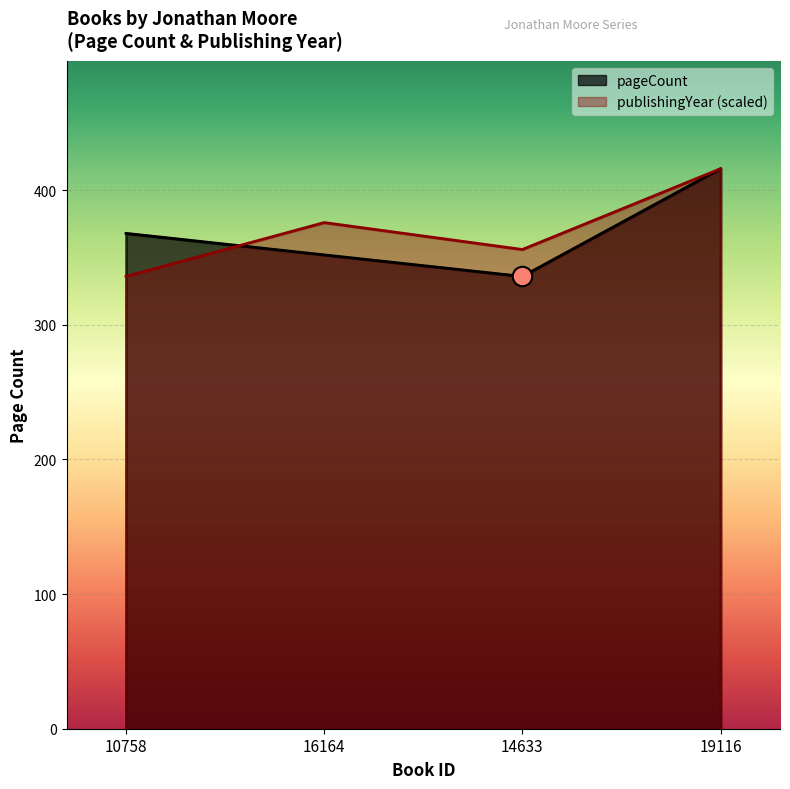

Where do pageCount and publishingYear first cross each other?

10758 and 16164